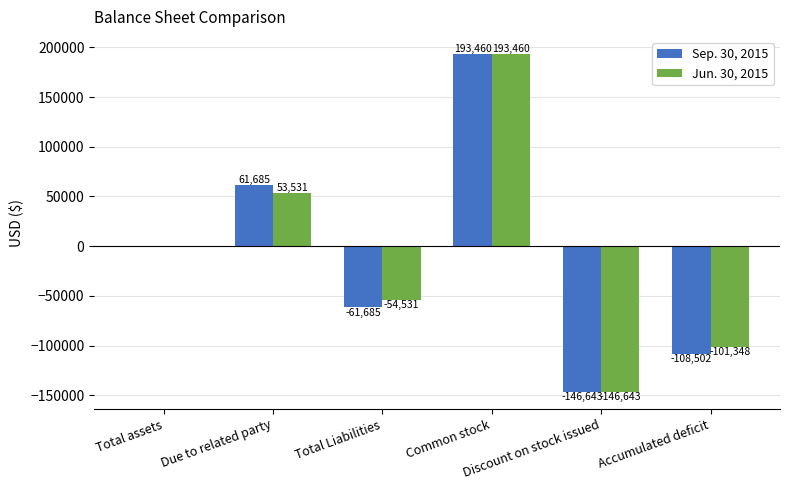

Is it true that Sep. 30, 2015 equals -232562 at Discount on stock issued?

False